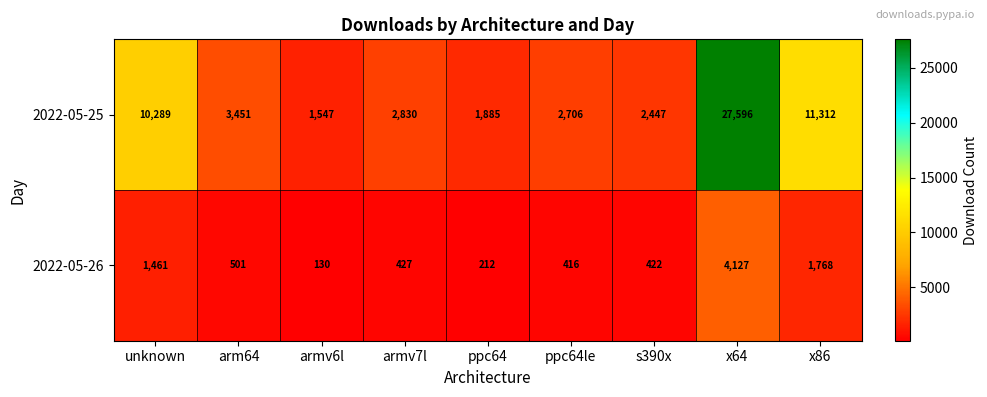

Reading left to right, what are all the values shown in this chart?

2022-05-25: unknown=10289	arm64=3451	armv6l=1547	armv7l=2830	ppc64=1885	ppc64le=2706	s390x=2447	x64=27596	x86=11312
2022-05-26: unknown=1461	arm64=501	armv6l=130	armv7l=427	ppc64=212	ppc64le=416	s390x=422	x64=4127	x86=1768